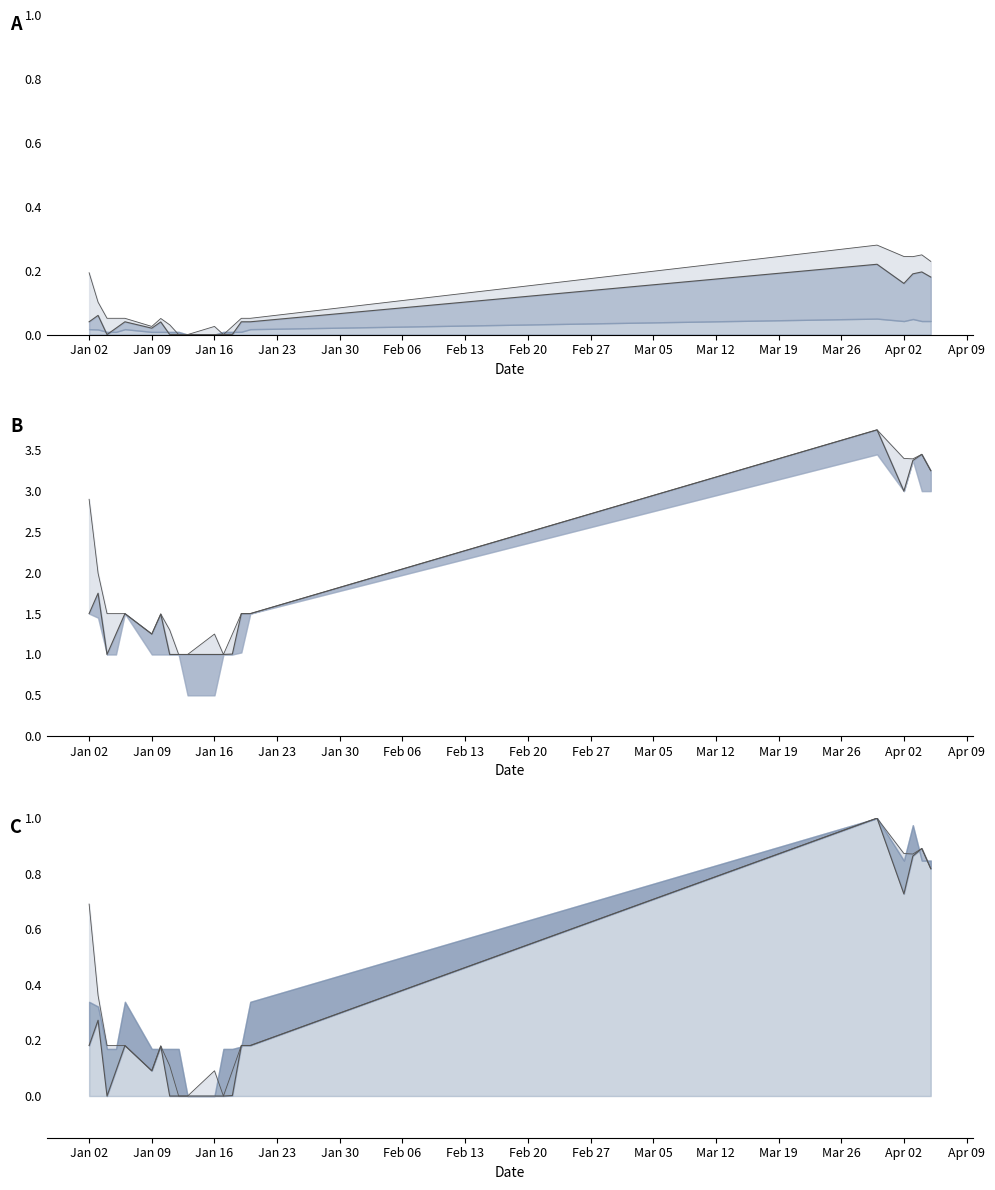

How many series are shown in this chart?

2